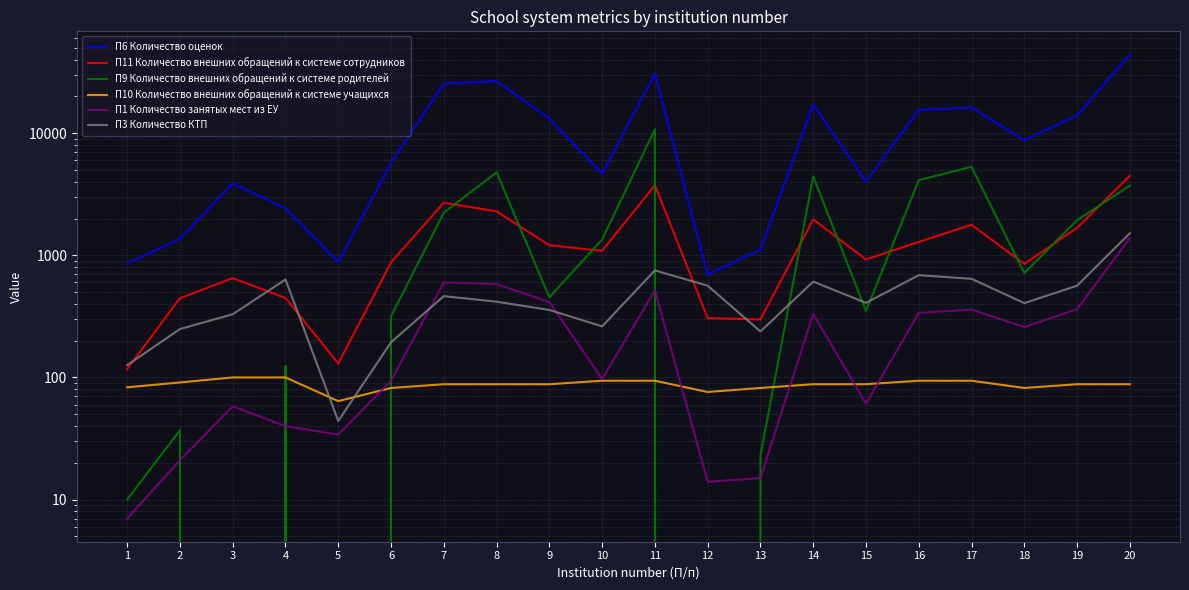

Which has a higher value, 19 or 8?

8